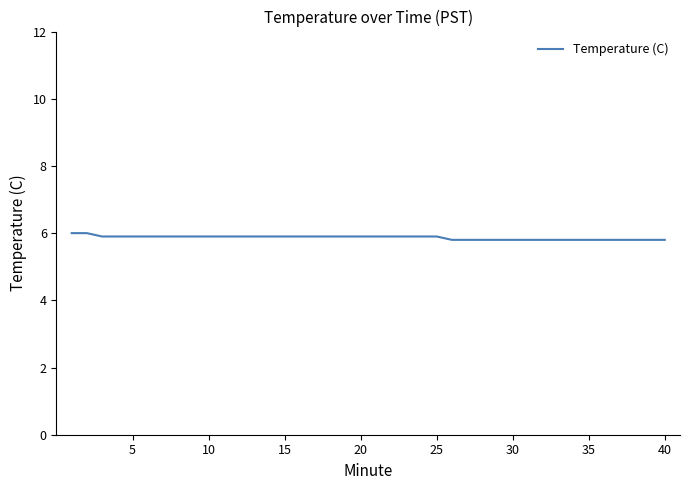

What is the average value?

5.9